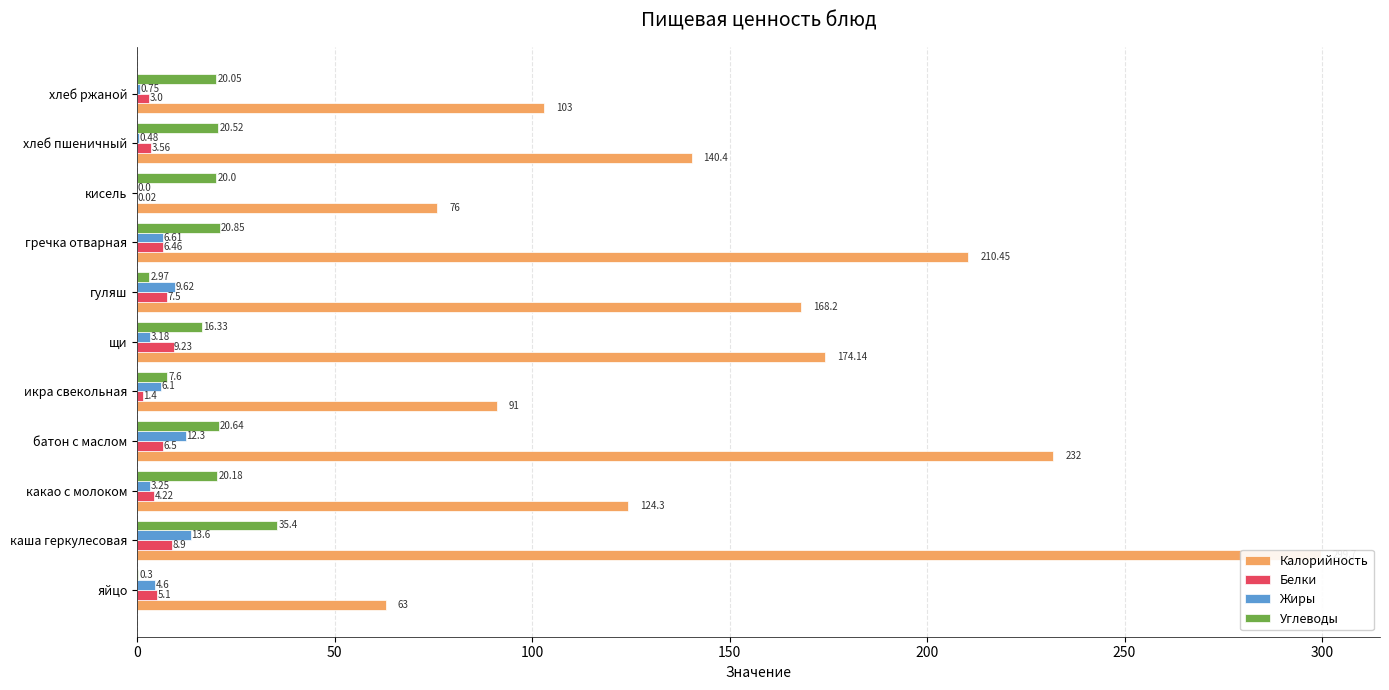

Read the Калорийность value at хлеб пшеничный.

140.4